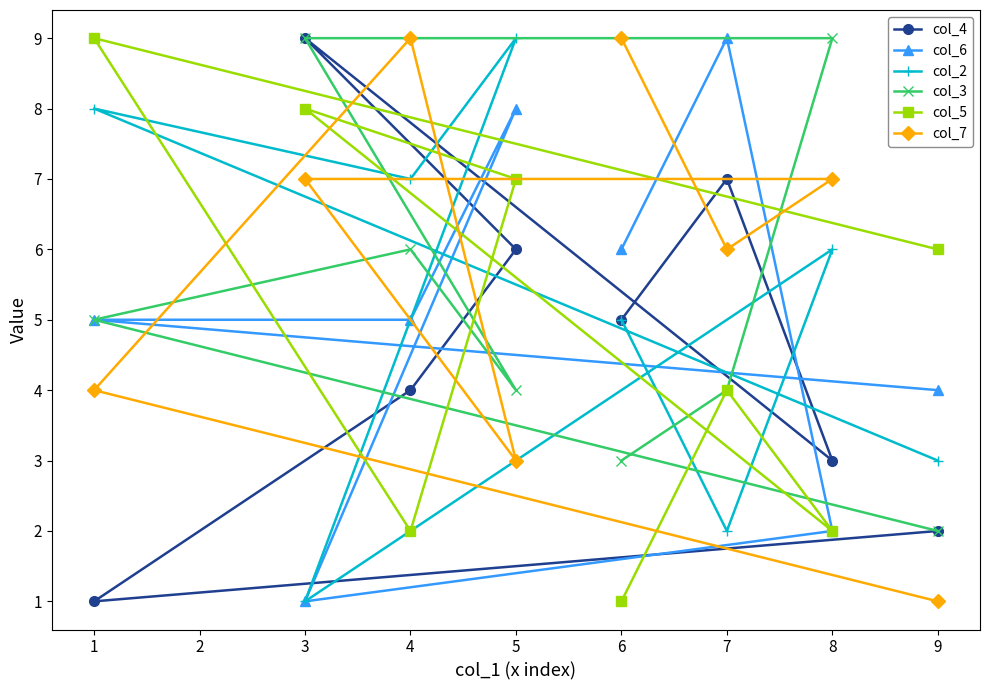

At which label does col_5 first exceed 6?

1